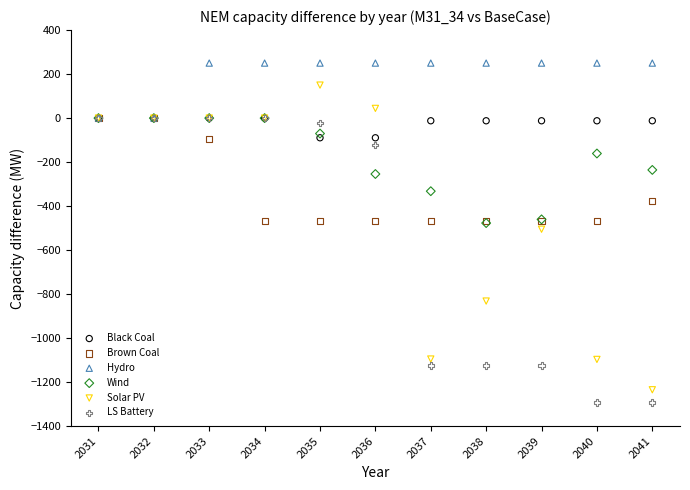

What are all the series names shown in the legend?

Black Coal, Brown Coal, Hydro, Wind, Solar PV, LS Battery